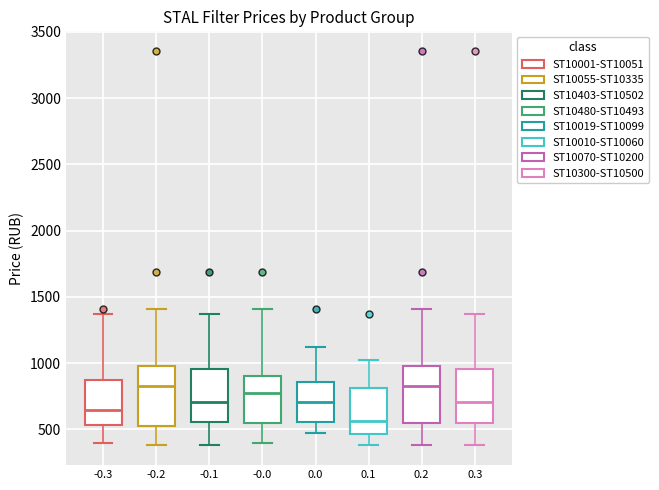

Reading left to right, read every box against the y-axis: the position of its median line, the range the box covers, and the ends of its whiskers. The values are not printed on the chart, so give them approximately, as read against the axis.

-0.3: median 650, box 550 to 850, whiskers 400 to 1350
-0.2: median 850, box 500 to 1000, whiskers 400 to 1400
-0.1: median 700, box 550 to 950, whiskers 400 to 1350
-0.0: median 750, box 550 to 900, whiskers 400 to 1400
0.0: median 700, box 550 to 850, whiskers 450 to 1100
0.1: median 550, box 450 to 800, whiskers 400 to 1050
0.2: median 850, box 550 to 1000, whiskers 400 to 1400
0.3: median 700, box 550 to 950, whiskers 400 to 1350